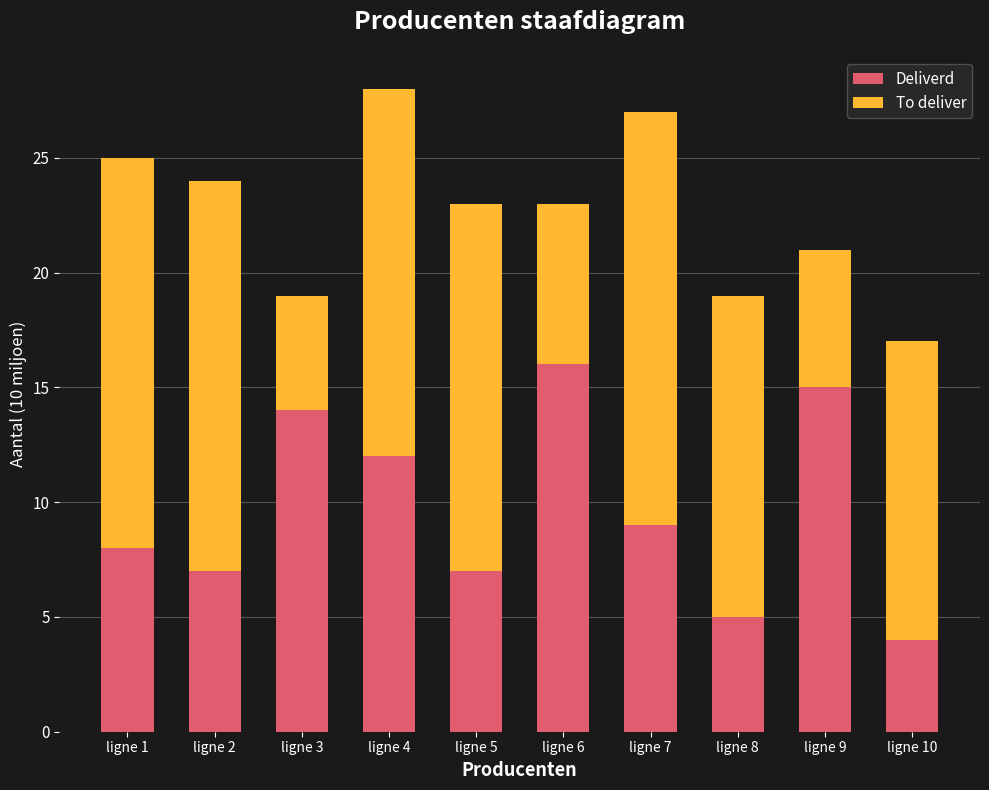

How many data points does each series have?

10